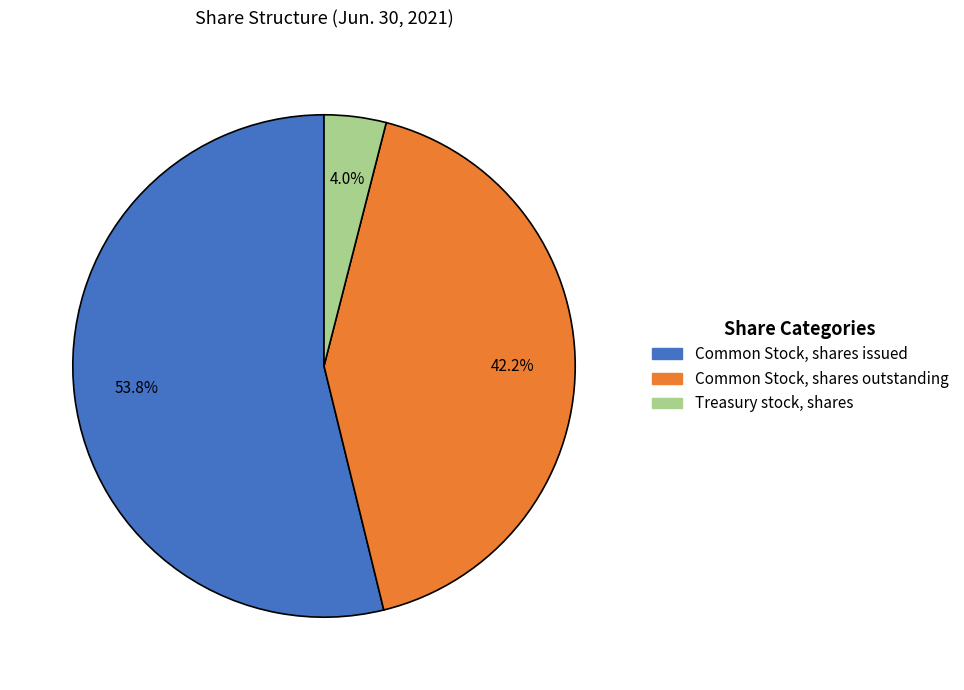

To the nearest percent, what is the difference between the largest and smallest slice percentages?

50%